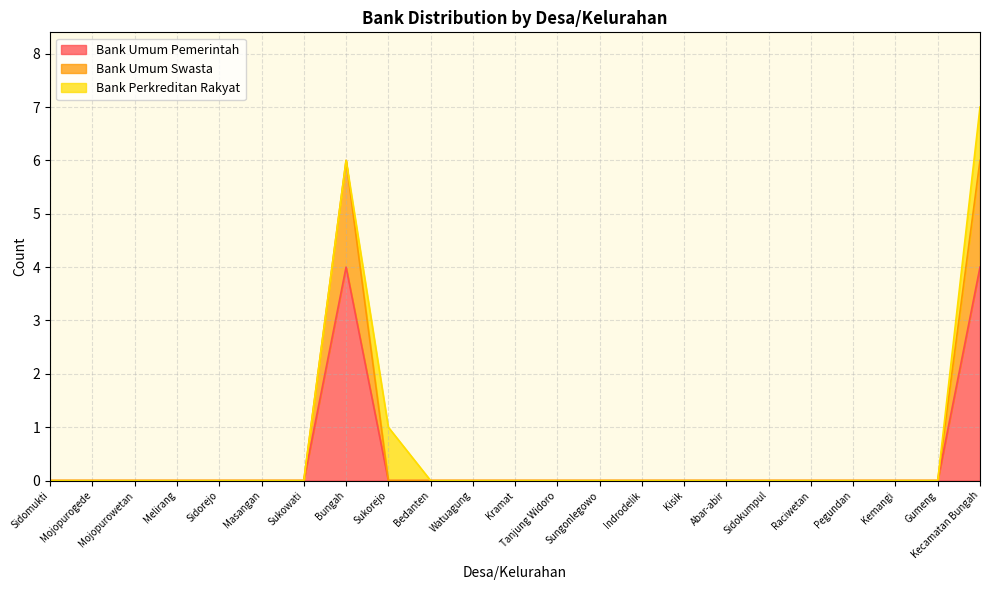

What is the highest value of the Bank Umum Pemerintah series?

4